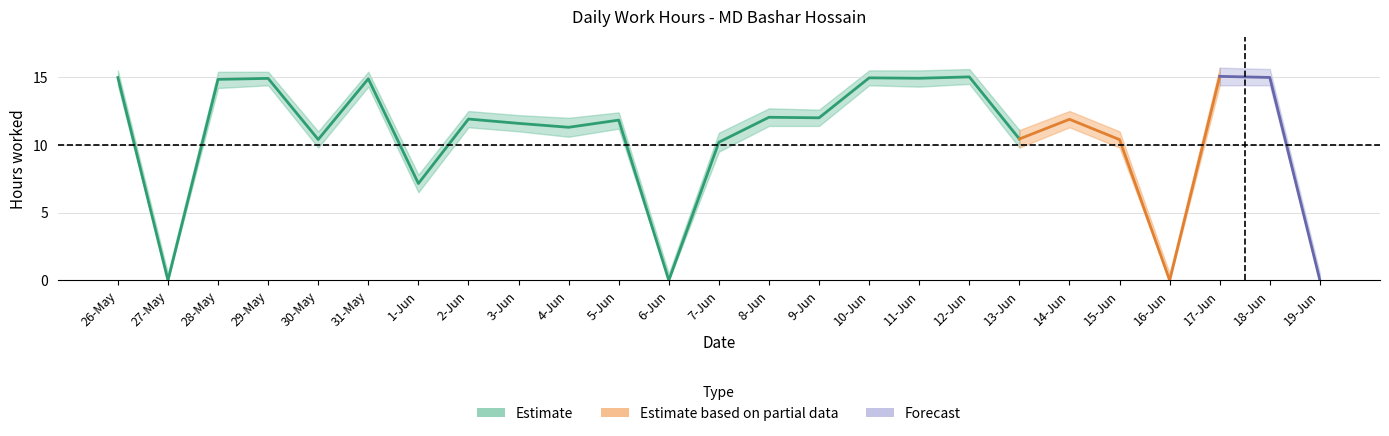

Where is the first local maximum?

29-May